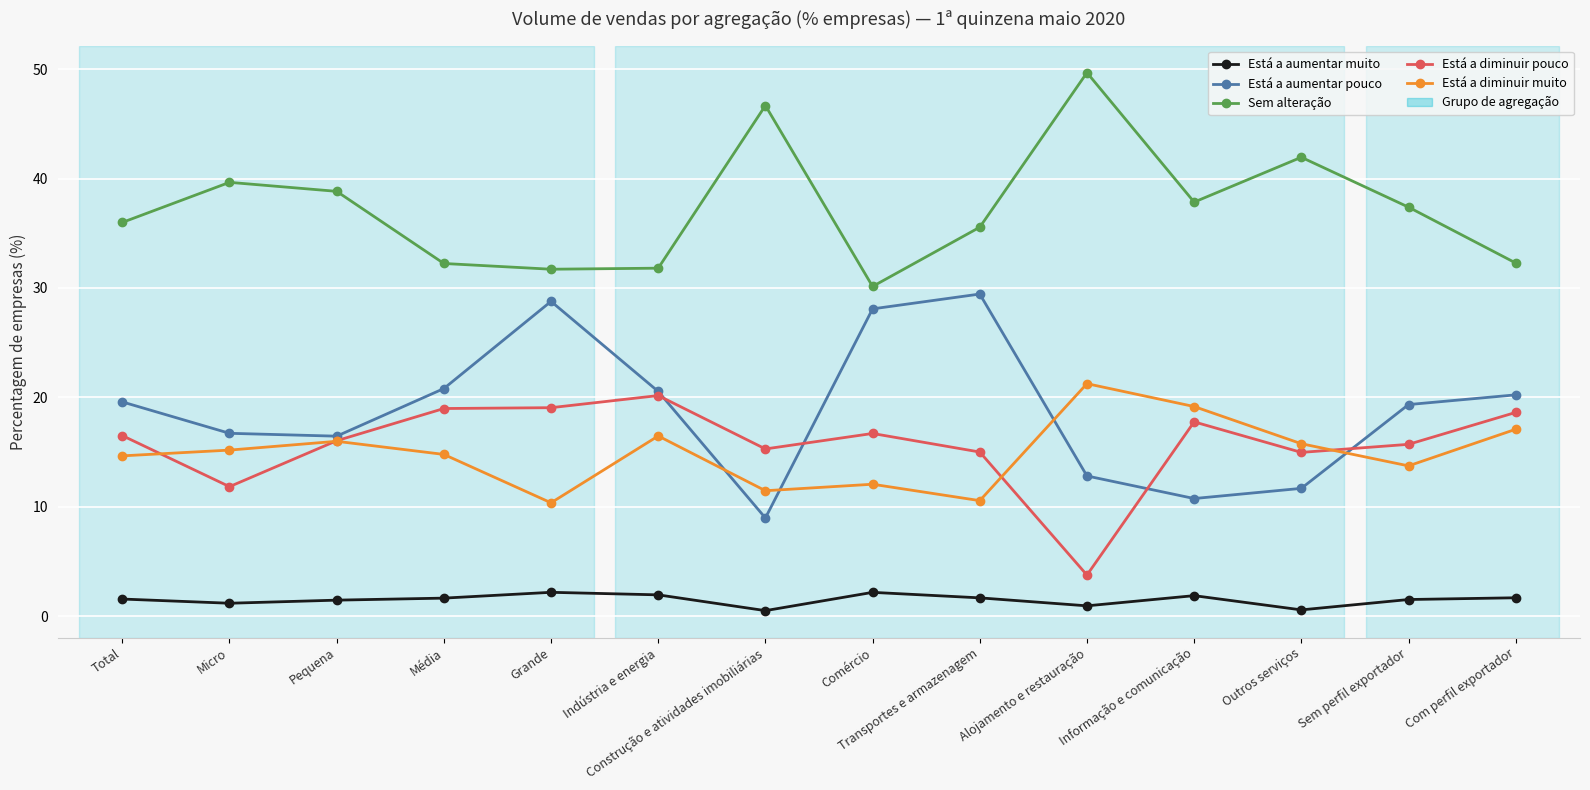

What is the sum of all Está a diminuir pouco values?

220.3